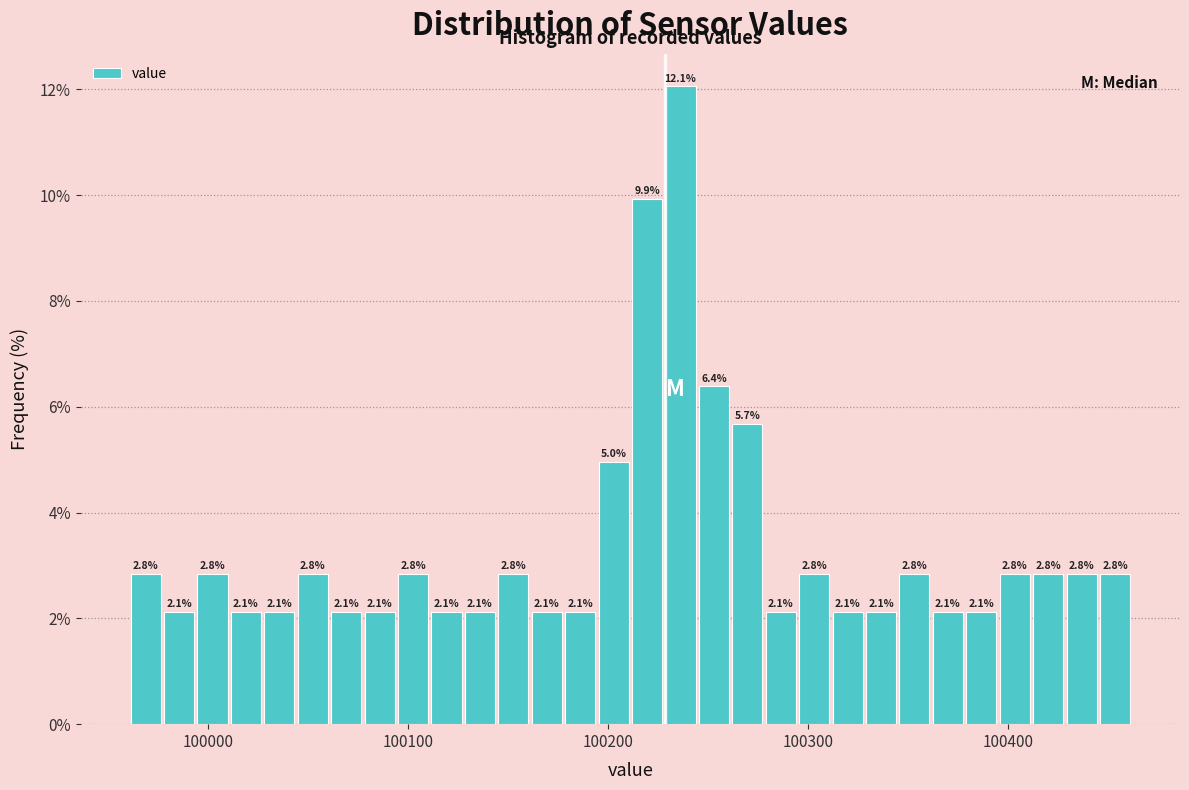

Around what value on the x-axis is the tallest bar? Give the approximate position of its centre, as read against the axis.

100240